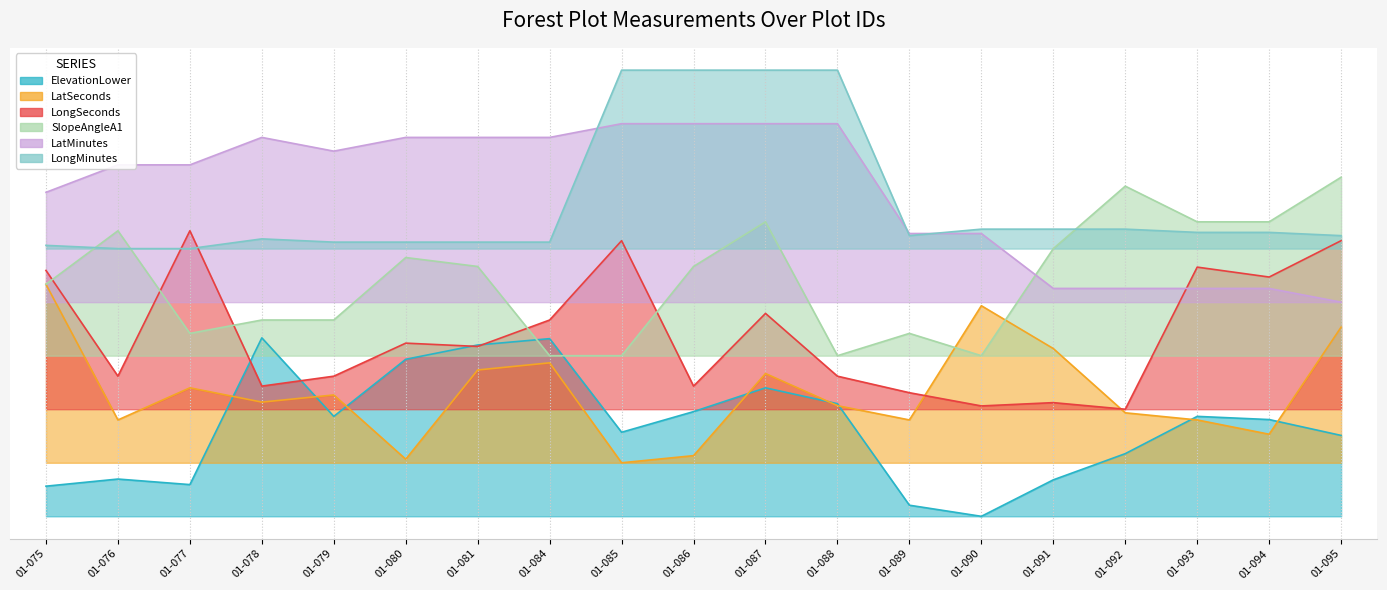

What is the difference between the LongMinutes values at 01-076 and 01-087?

0.5